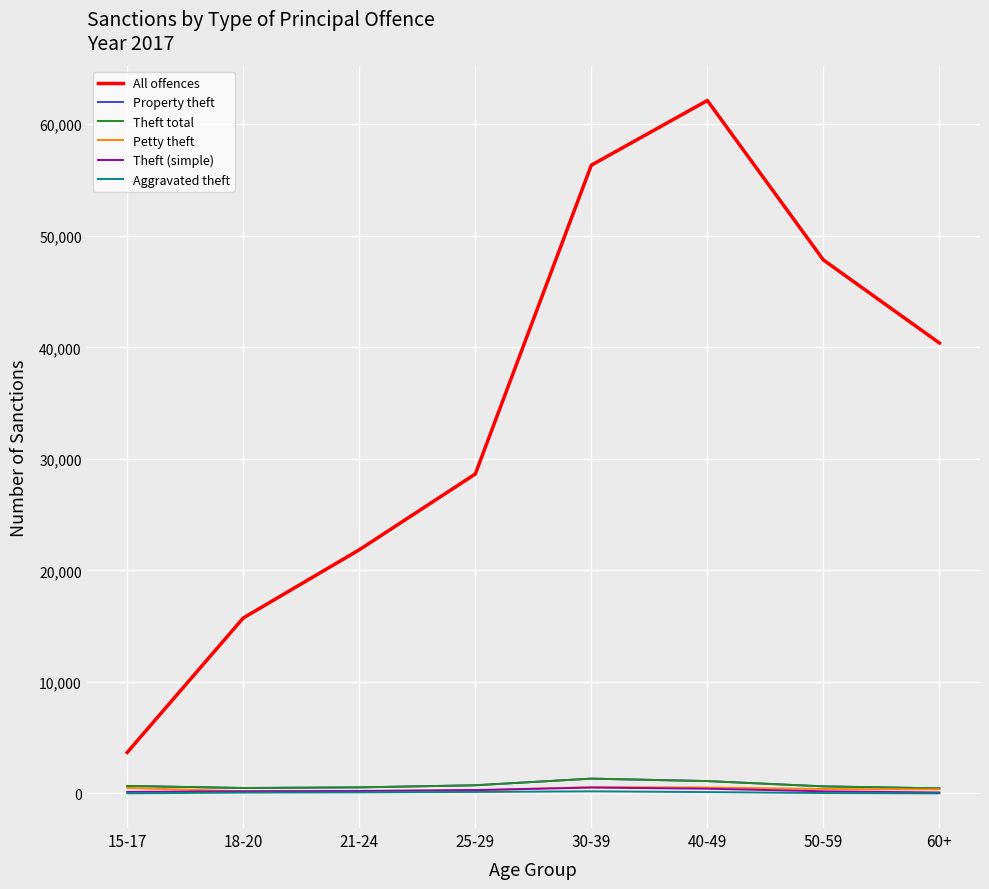

True or false: All offences and Aggravated theft cross at least once.

False